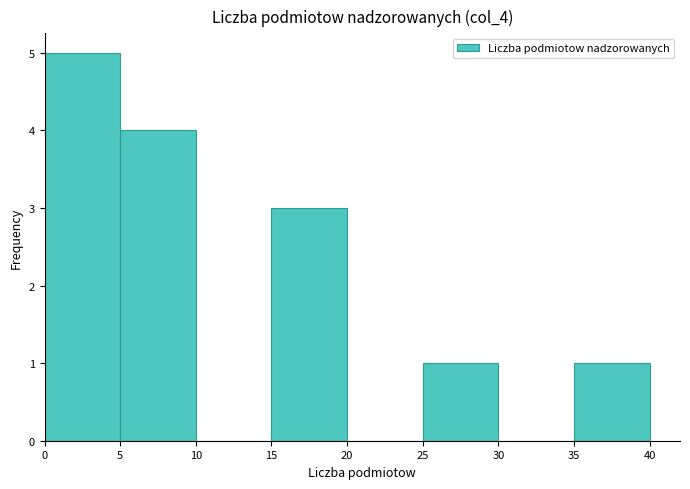

Reading left to right, list every bar in this chart as the range it spans on the x-axis followed by its height. The values are not printed on the chart, so give them approximately, as read against the axis.

0 to 5: 5
5 to 10: 4
10 to 15: 0
15 to 20: 3
20 to 25: 0
25 to 30: 1
30 to 35: 0
35 to 40: 1